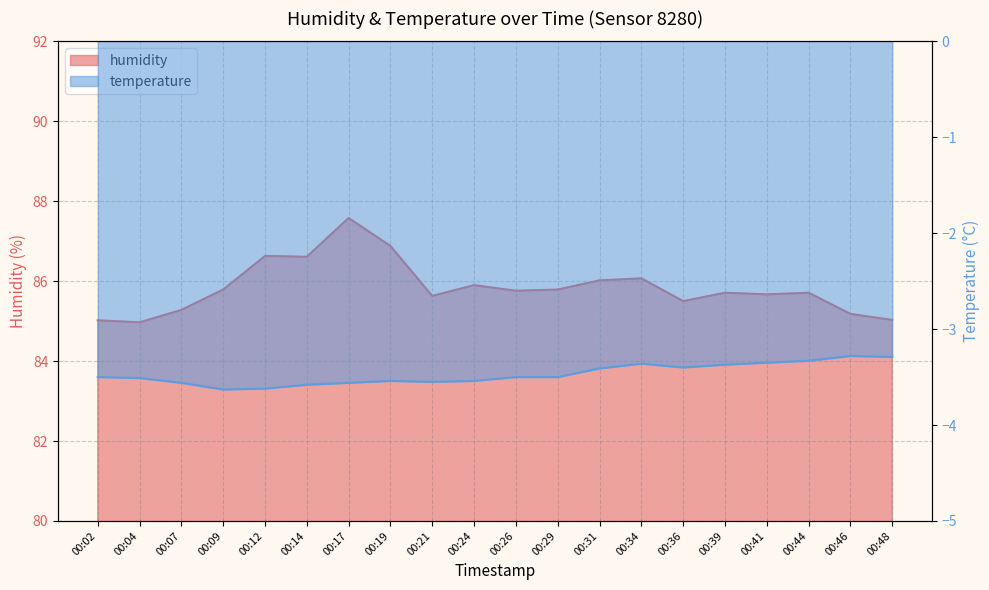

Which series changed the most between 00:04 and 00:19?

humidity